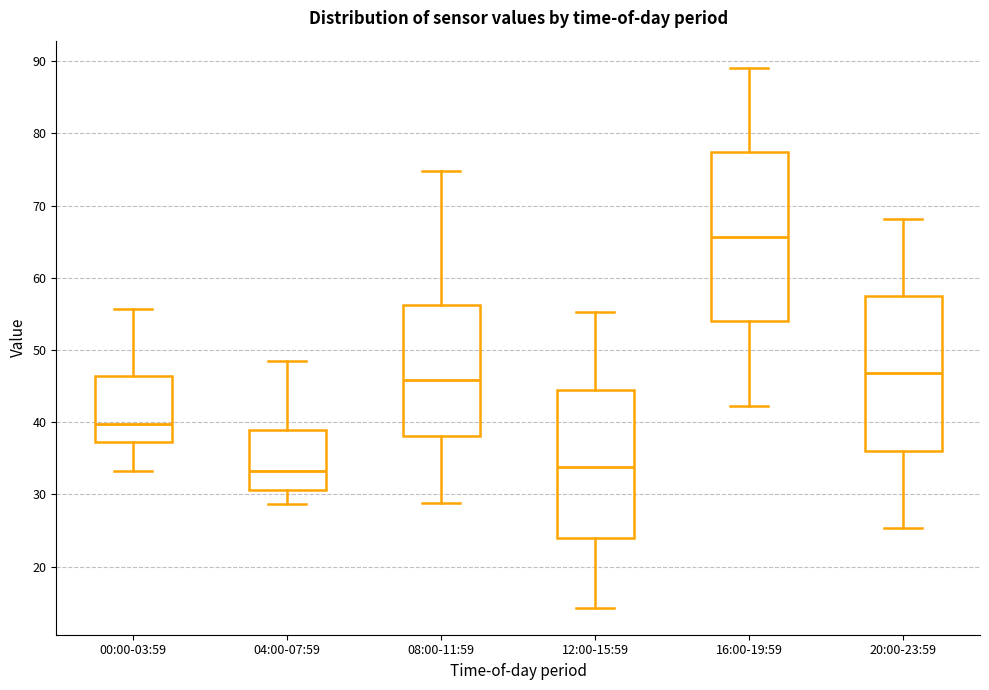

Where does the median line of the box for 20:00-23:59 sit on the y-axis? The values are not printed on the chart, so give them approximately, as read against the axis.

47